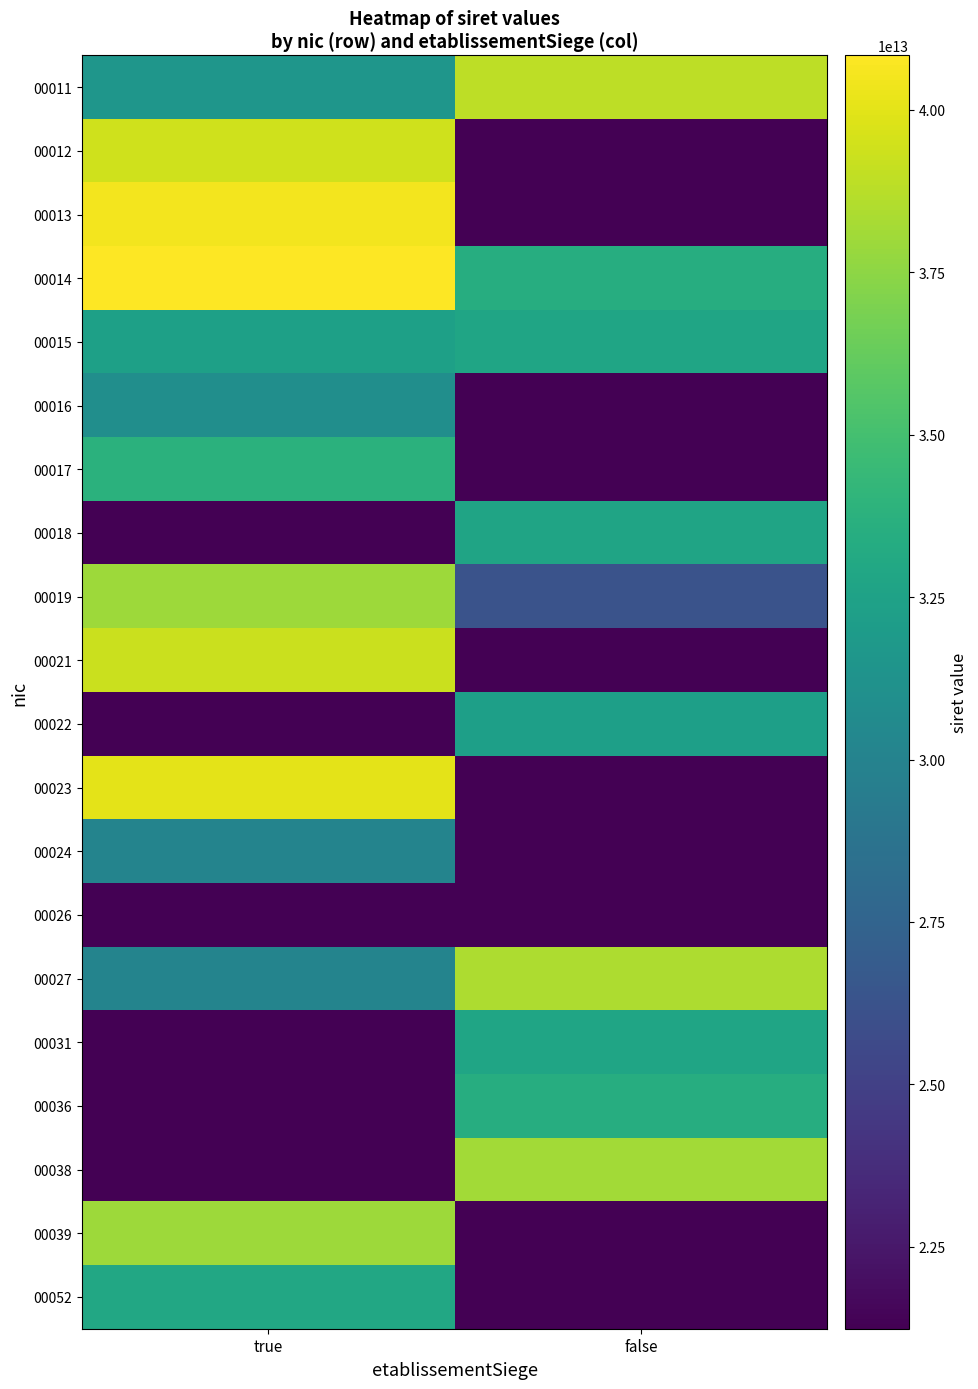

Between false and true, which is larger?

false